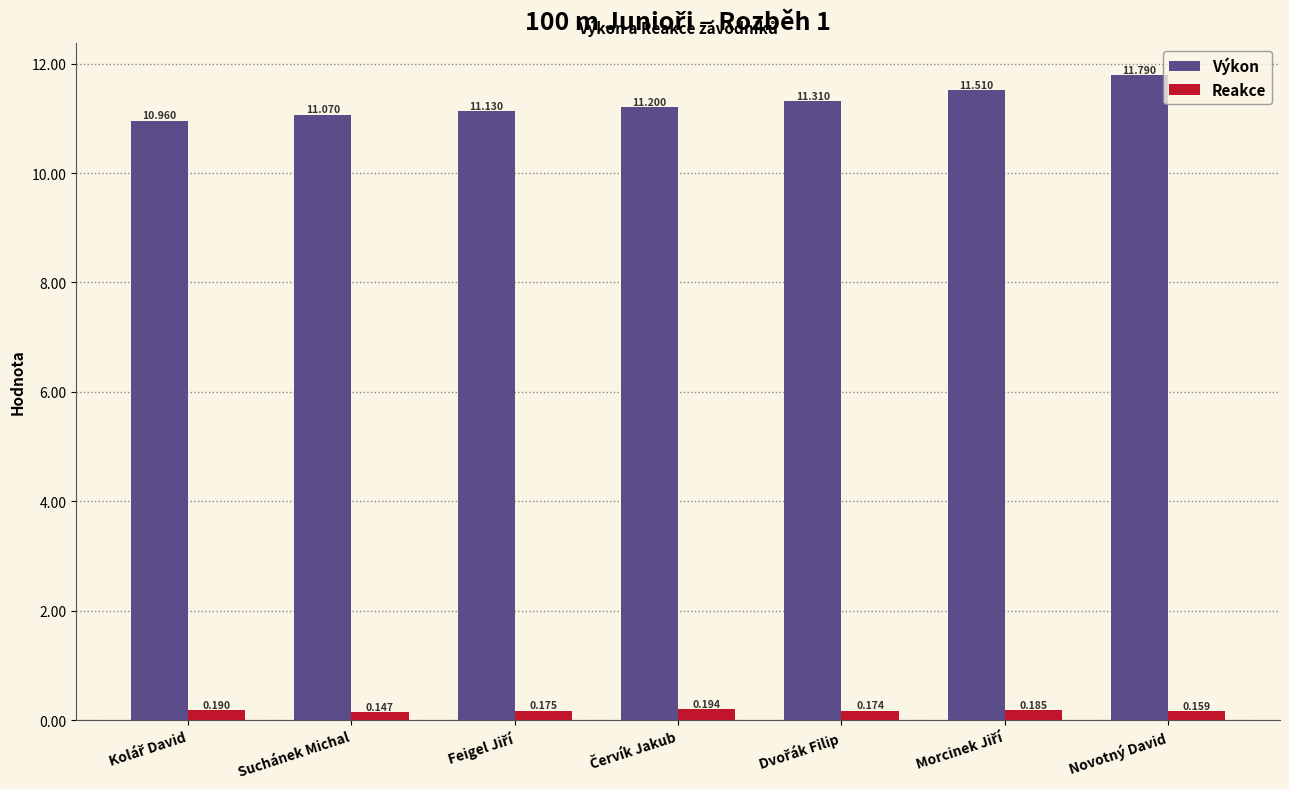

At which category does the chart reach its minimum across all series?

Suchánek Michal